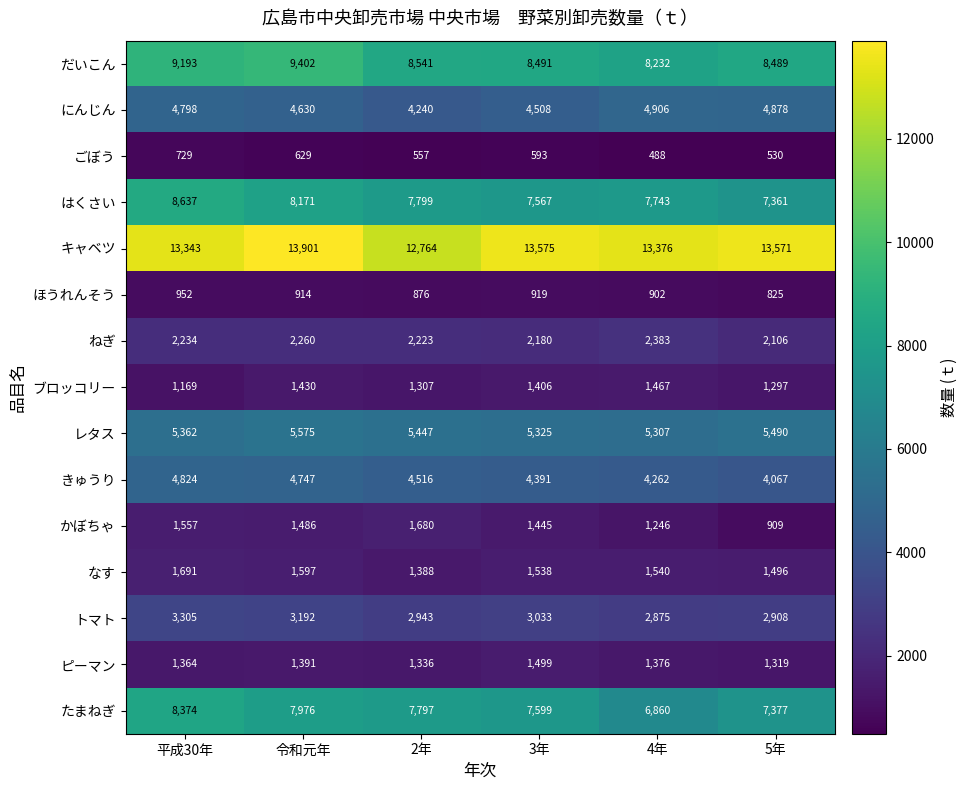

Which series has the widest spread of values?

たまねぎ